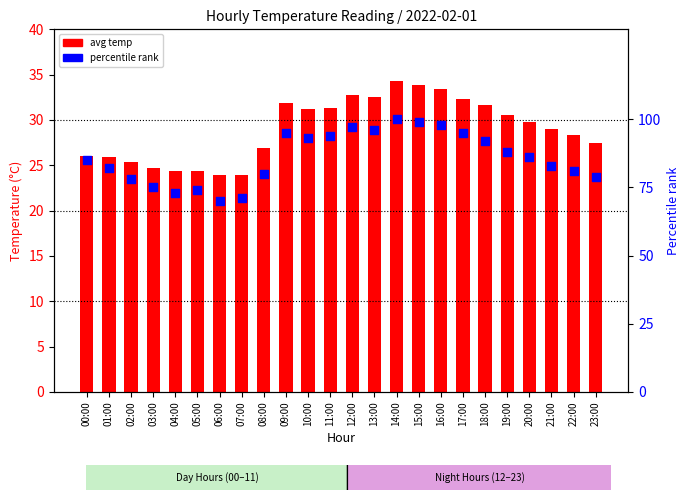

What are all the series names shown in the legend?

avg temp, percentile rank